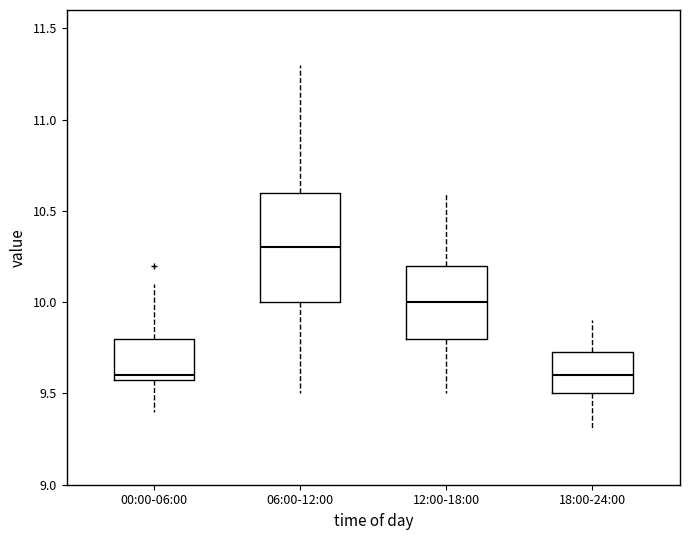

Where does the median line of the box for 18:00-24:00 sit on the y-axis? The values are not printed on the chart, so give them approximately, as read against the axis.

9.60